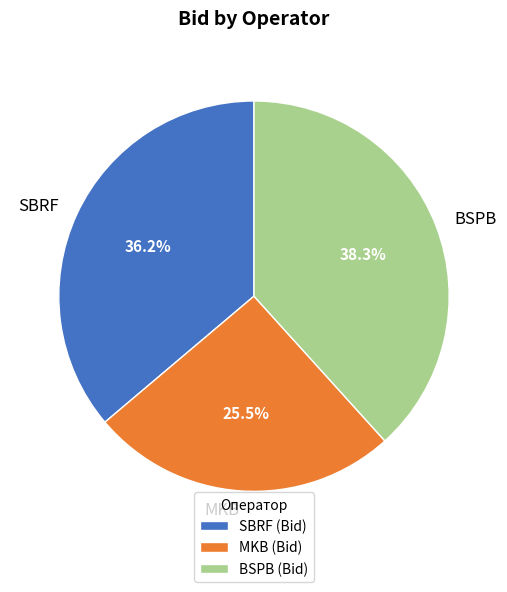

Which category has the smallest portion of the pie?

MKB